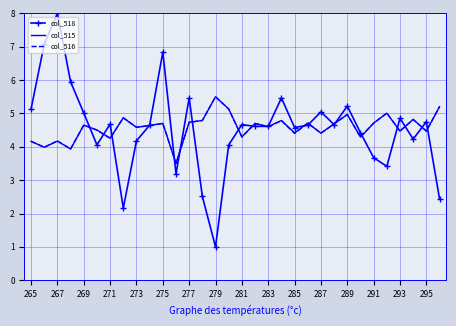

Which series has the widest spread of values?

col_518